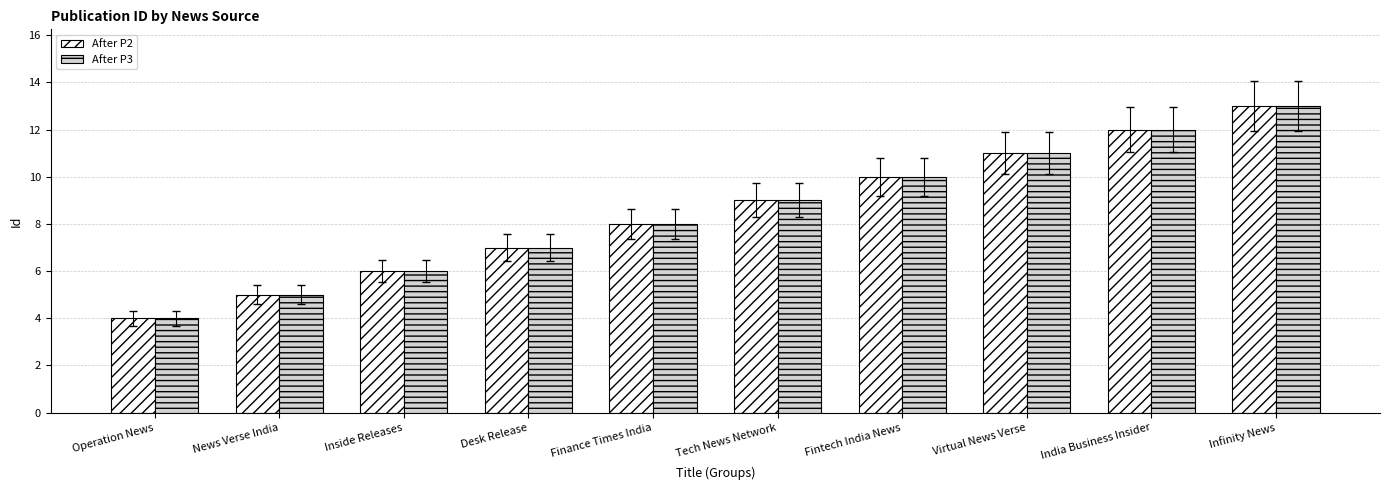

At which category is the sum across all series the highest?

Infinity News